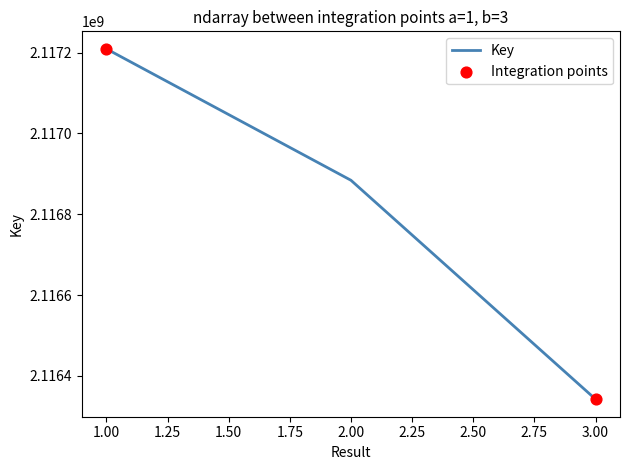

Approximately how many times larger is the value at 1.00 compared to 3.00?

1.0